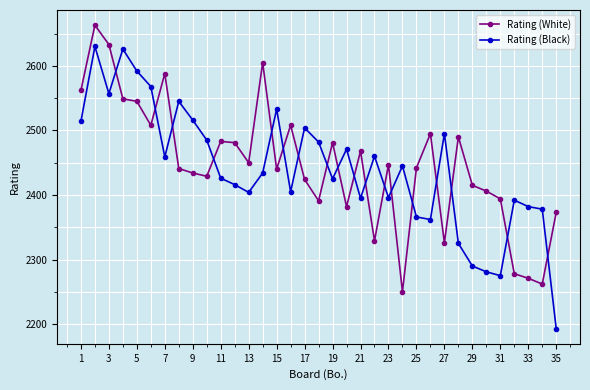

True or false: Rating (Black) has more than 2 interior local peaks.

True